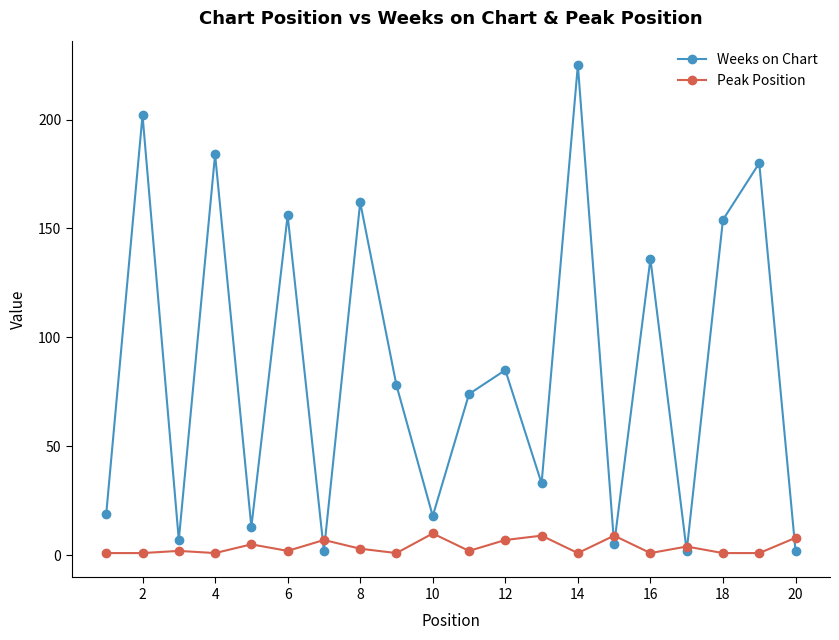

True or false: Peak Position has more than 0 points higher than both neighbors.

True